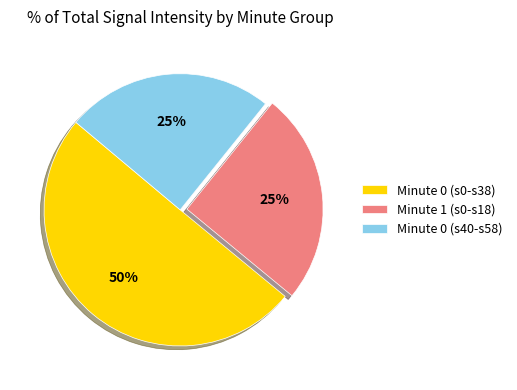

Is the sum of Minute 1 (s0-s18) and Minute 0 (s0-s38) greater than half?

Yes